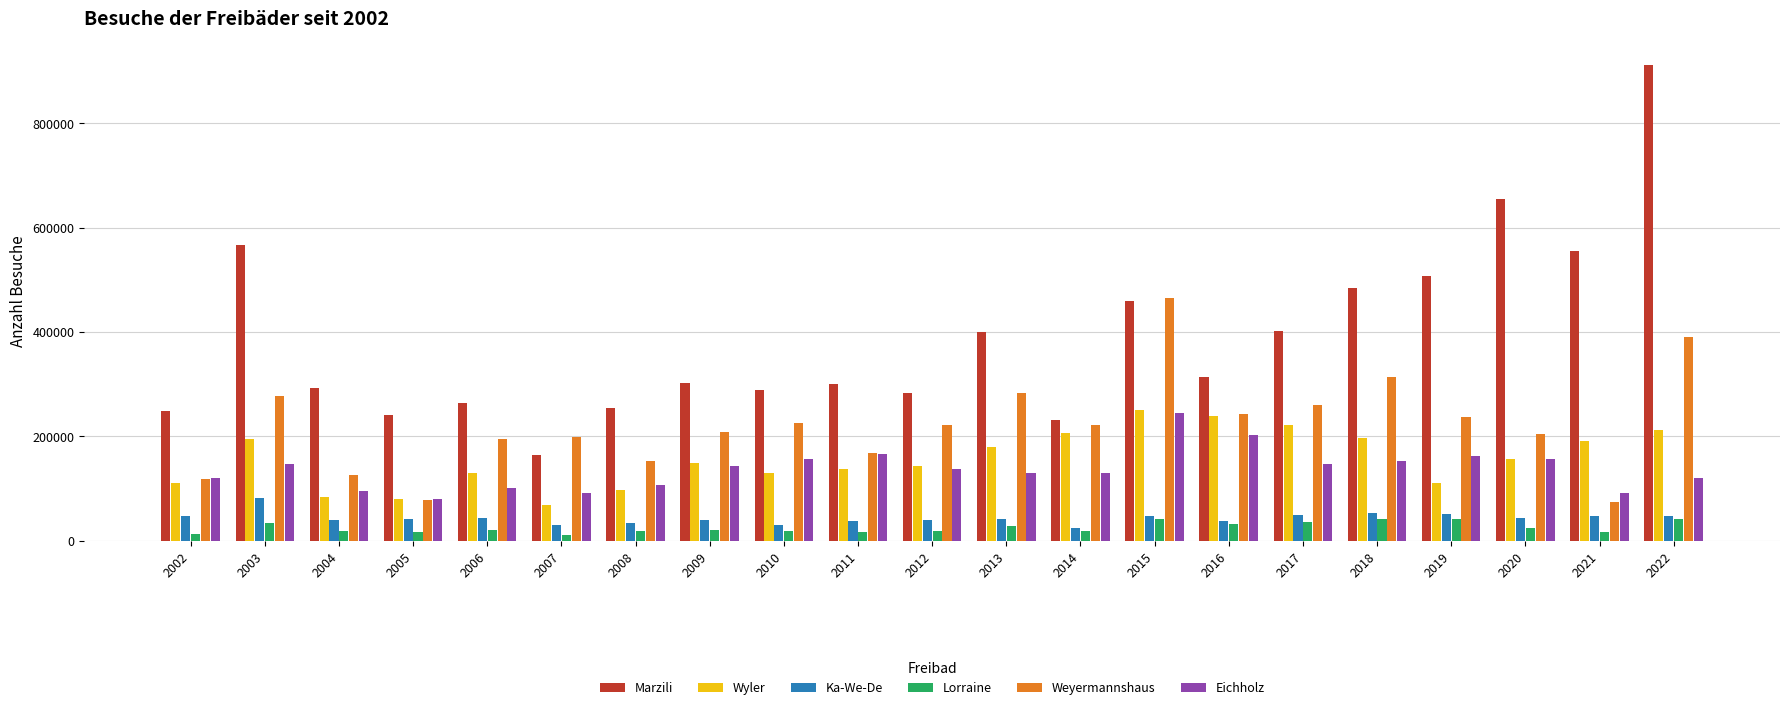

What is the maximum value shown in the chart?

911987